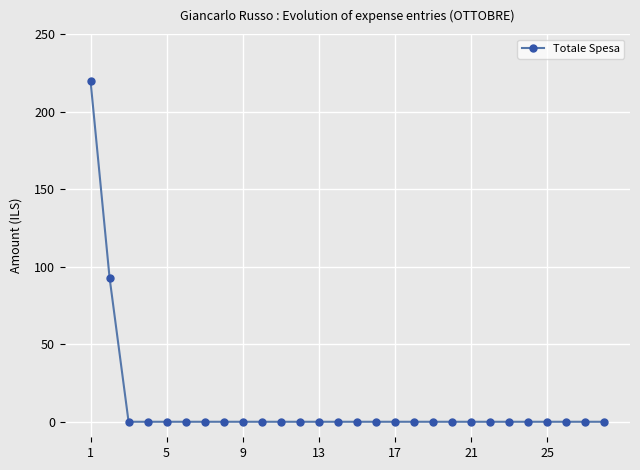

How many categories are shown in the chart?

28